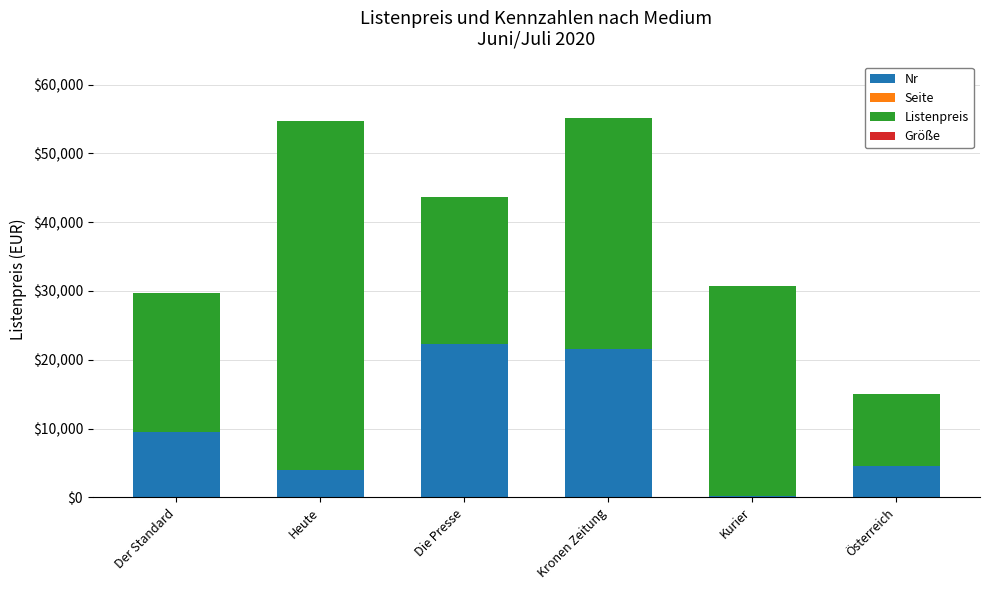

Is it true that Nr equals 4585.0 at Österreich?

True